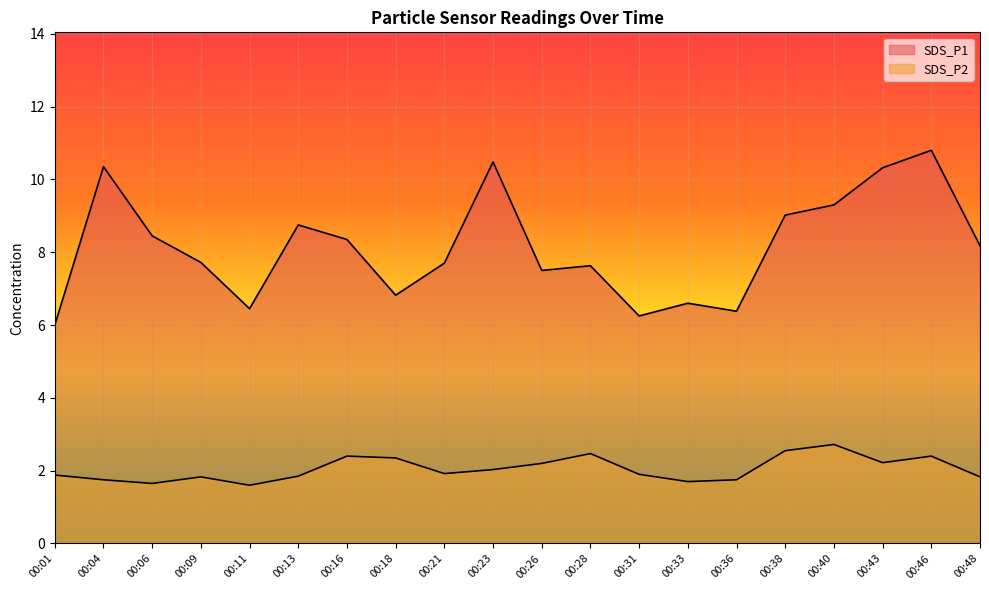

At how many categories does at least one series exceed 9?

6